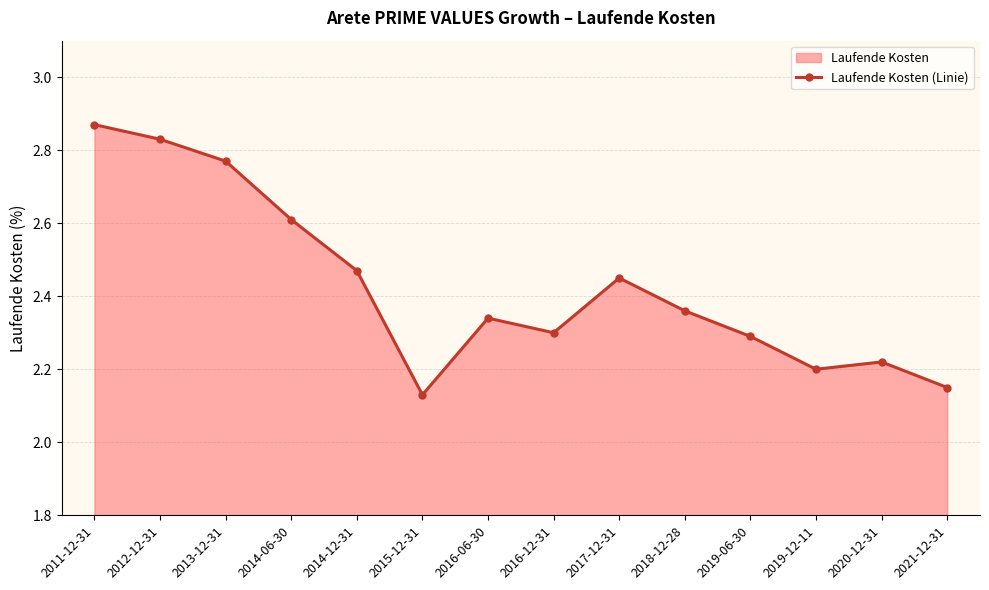

How many values are between 2 and 3?

14